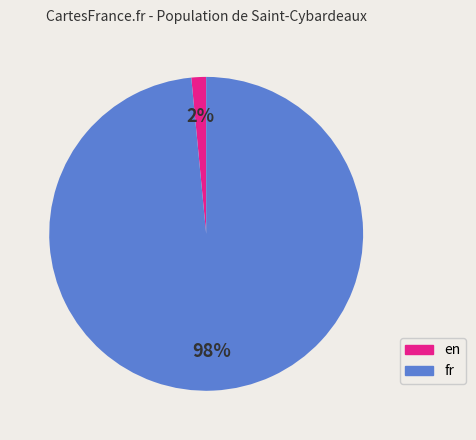

Is there any slice that represents more than half of the pie?

Yes